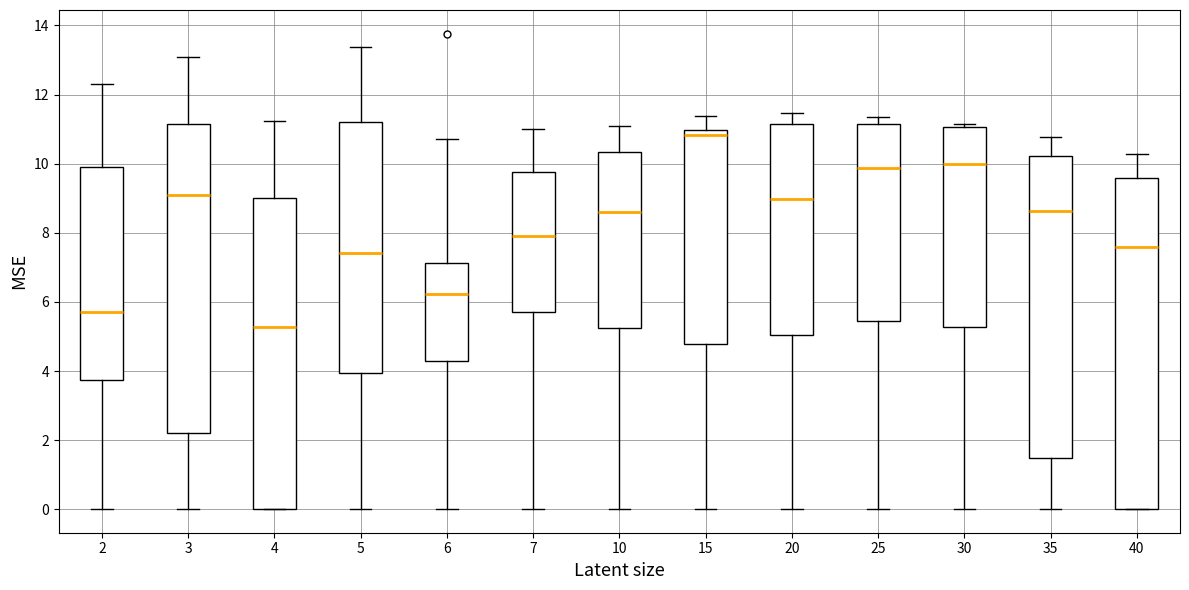

Comparing the boxes themselves (not the whiskers), which one is the tallest?

40